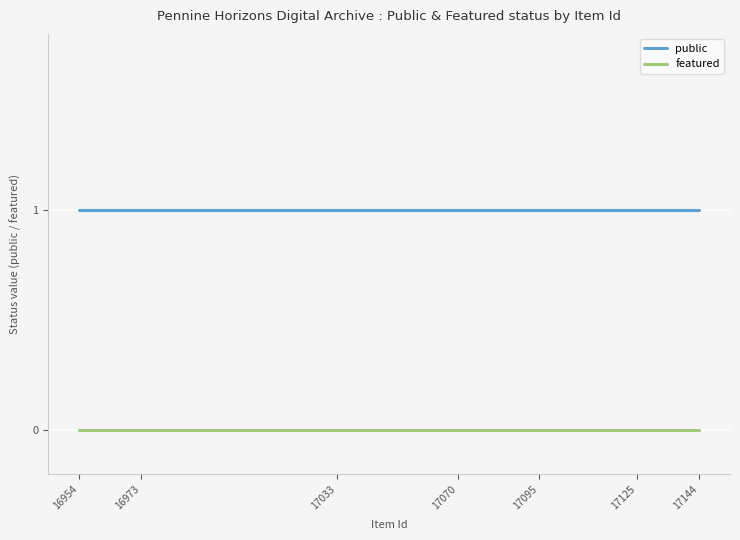

List the series in order of their overall mean, lowest first.

featured, public